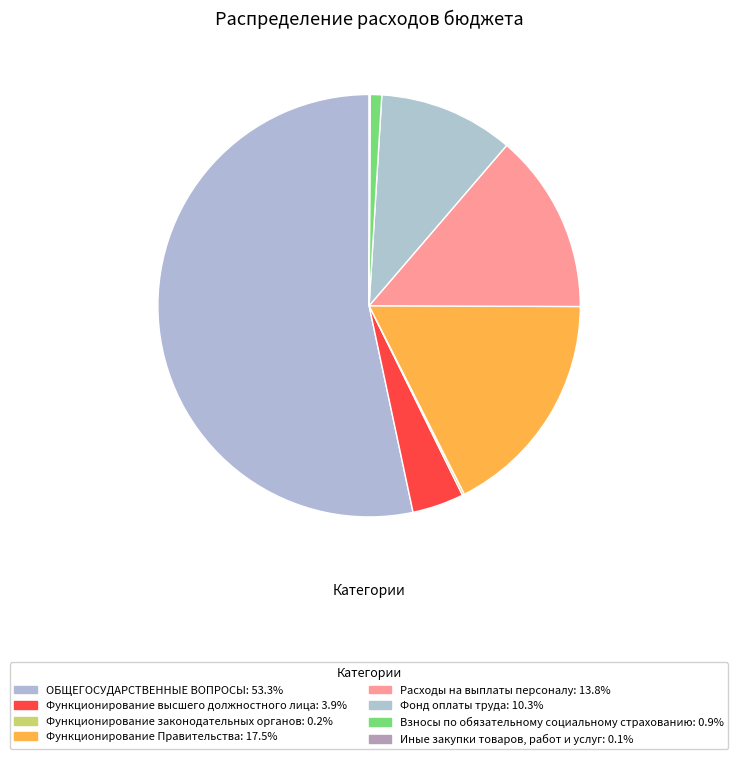

What is the change in value from ОБЩЕГОСУДАРСТВЕННЫЕ ВОПРОСЫ to Функционирование высшего должностного лица?

-35035184.9